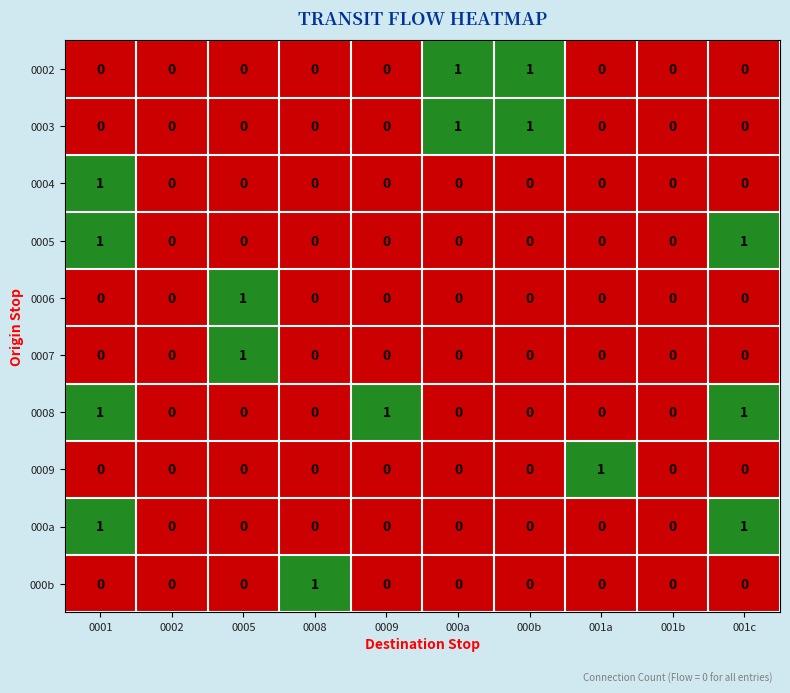

True or false: 0004 has a value of 0 at 000b.

True